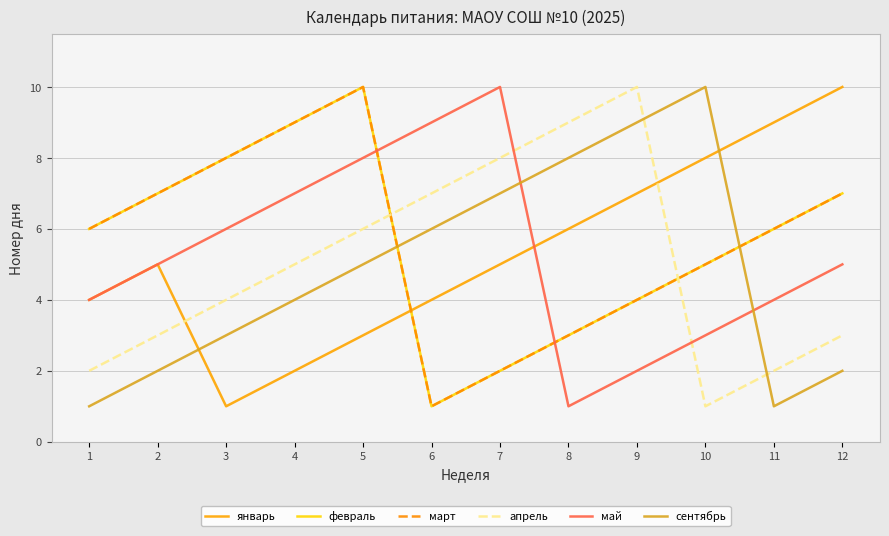

What is the total value across all series at 12?

34